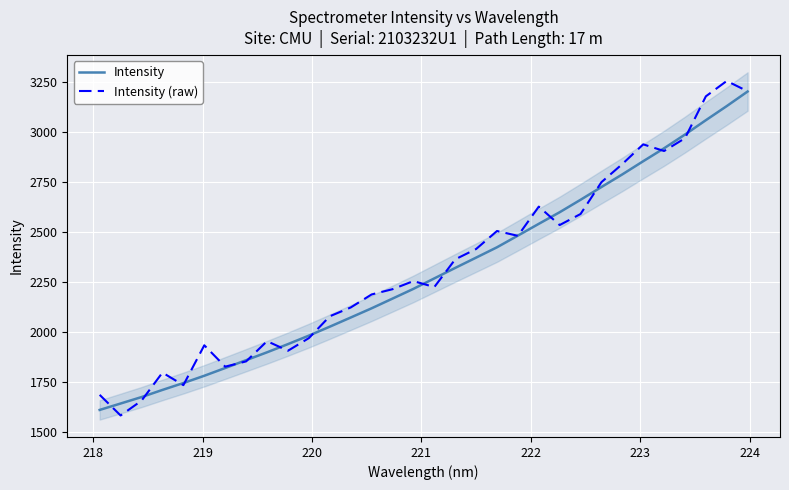

What is the sum of all Intensity values?

73577.2